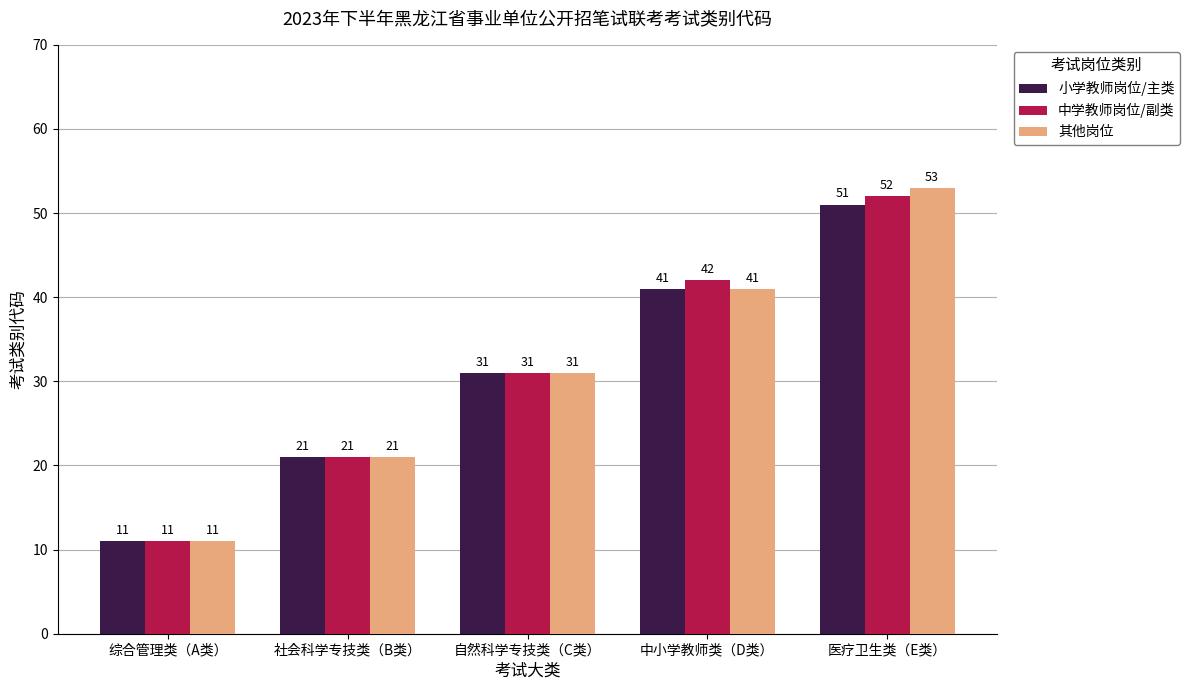

What are all the series names shown in the legend?

小学教师岗位/主类, 中学教师岗位/副类, 其他岗位